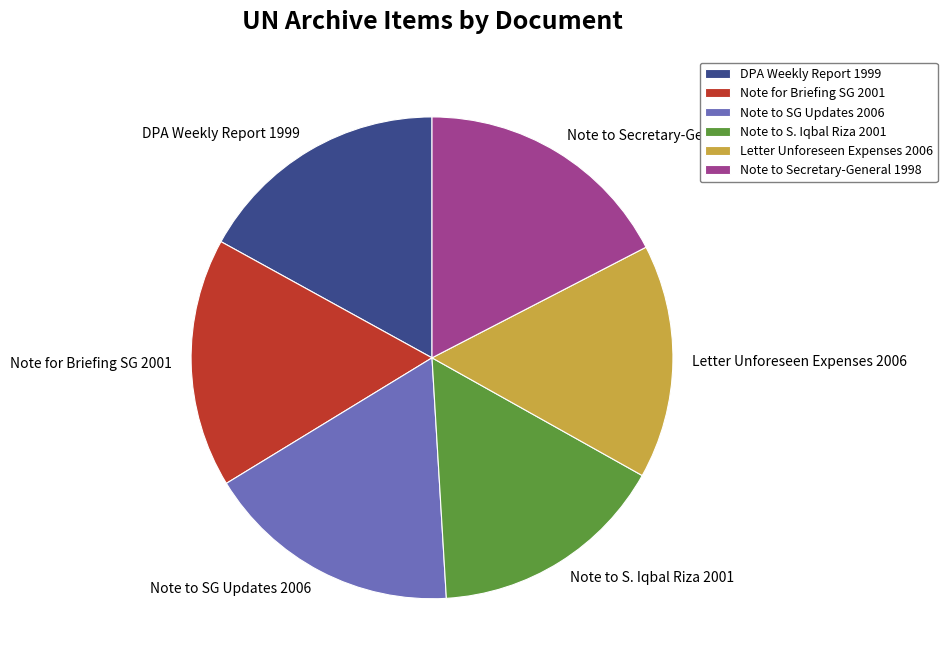

How many slices are in this pie chart?

6